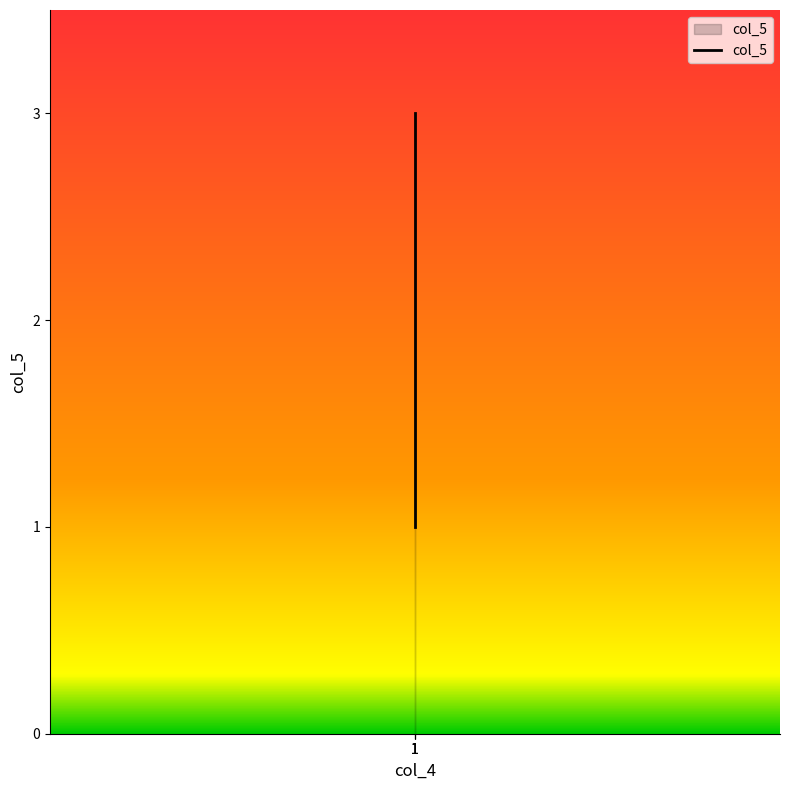

The value at 1 is 2. True or false?

True